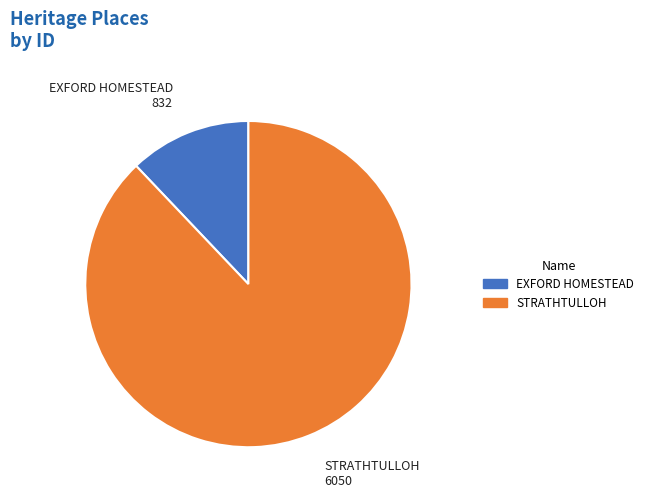

Do STRATHTULLOH and EXFORD HOMESTEAD together represent more than half of the pie?

Yes